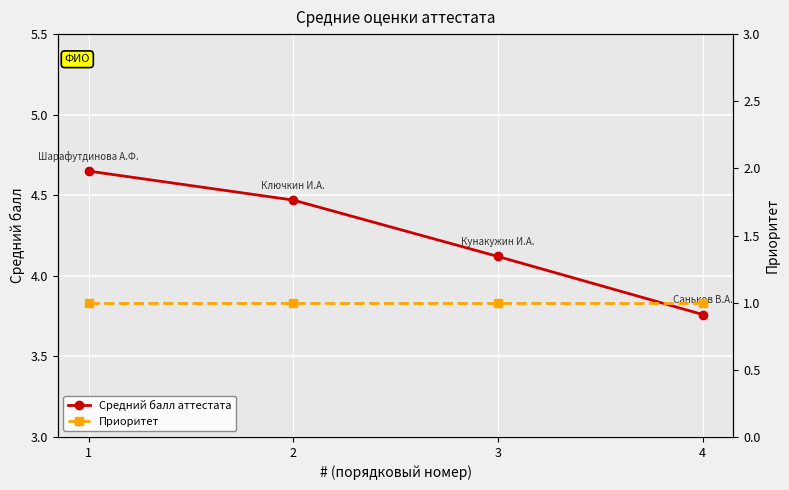

How many lines are shown in the chart?

2